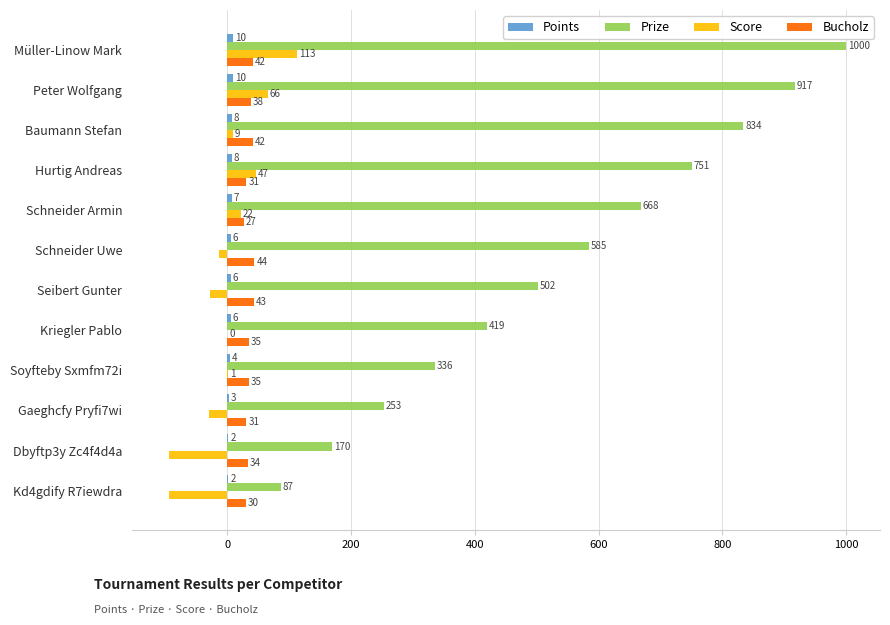

Is it true that Score equals -13 at Schneider Uwe?

True